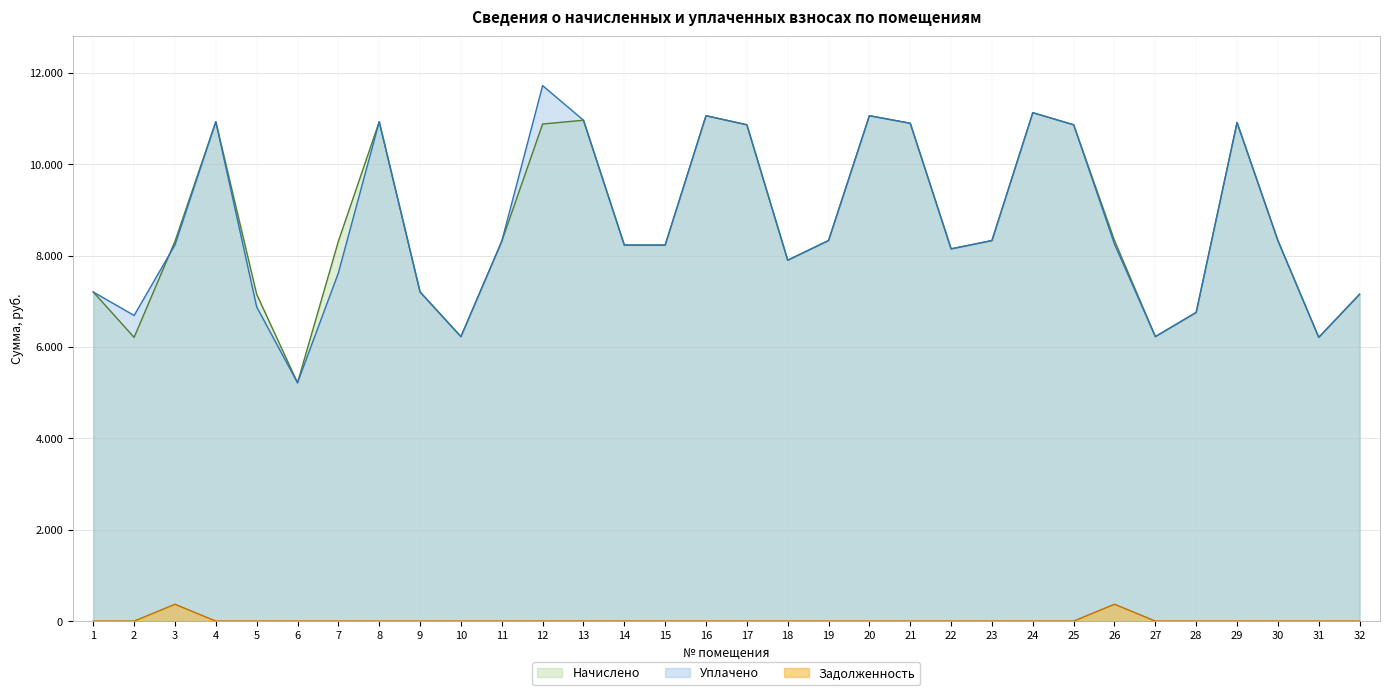

Is the value of Задолженность at 2 greater than the value of Начислено at 30?

No